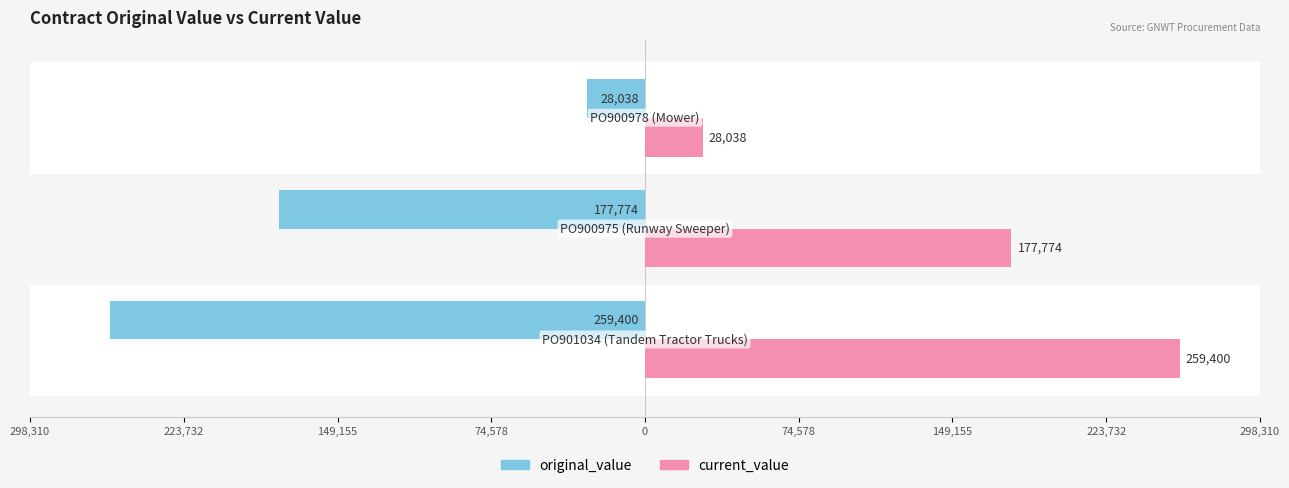

What are all the series names shown in the legend?

original_value, current_value